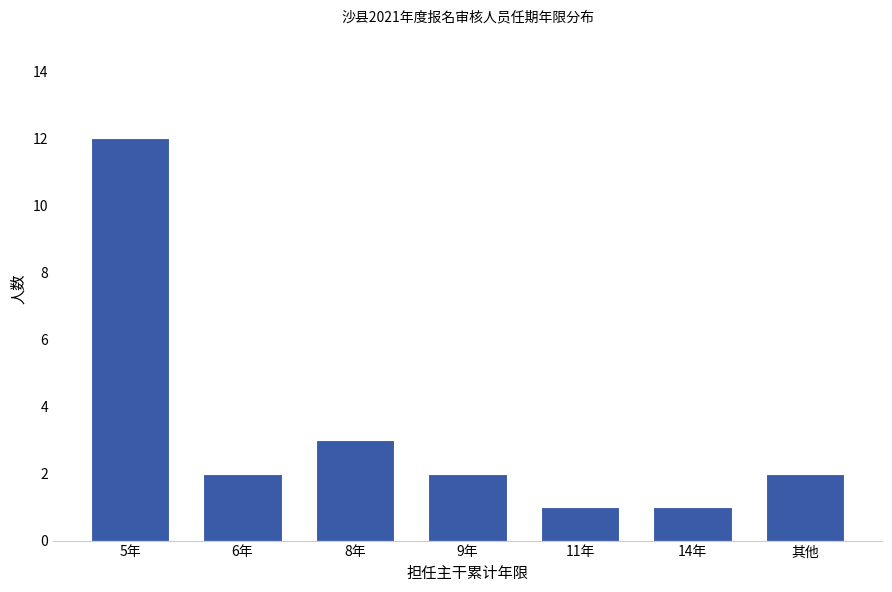

What is the label of the 6th bar from the left?

14年